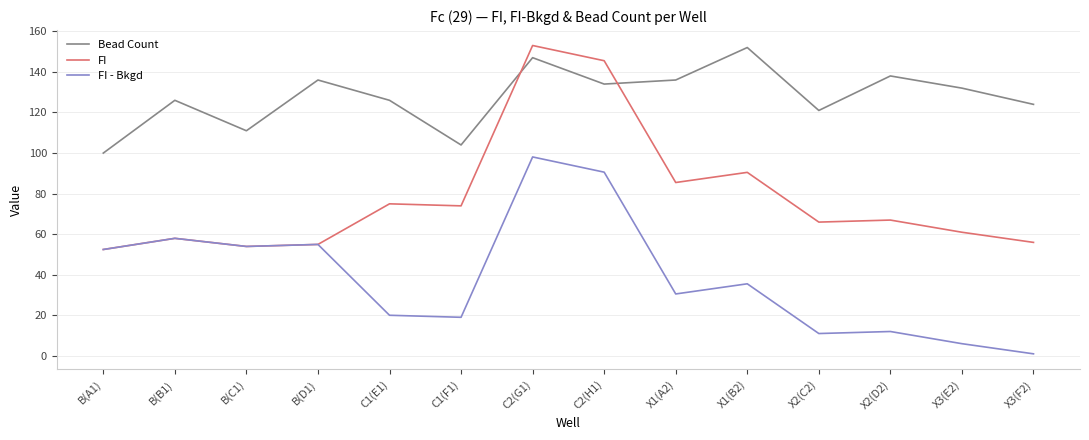

Rank the series by their average value, from highest to lowest.

Bead Count, FI, FI - Bkgd